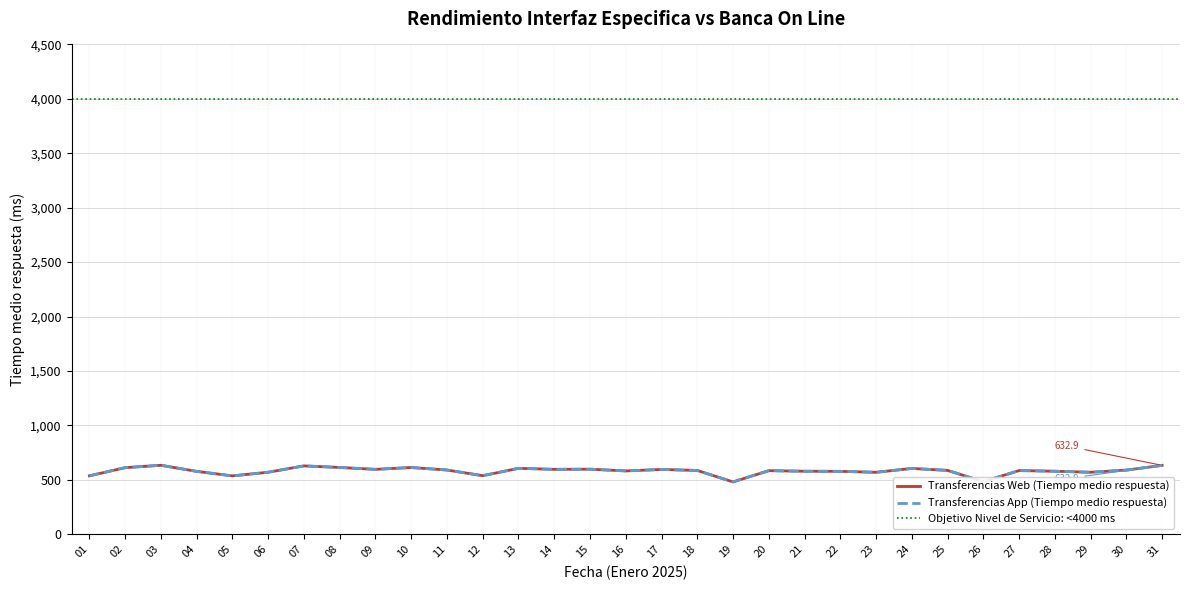

At which label does Transferencias Web (Tiempo medio respuesta) reach its minimum?

19